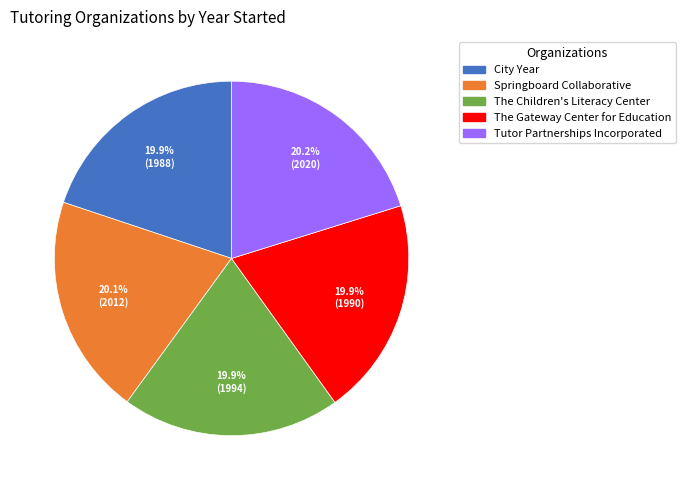

Does The Children's Literacy Center account for over 50% of the chart?

No